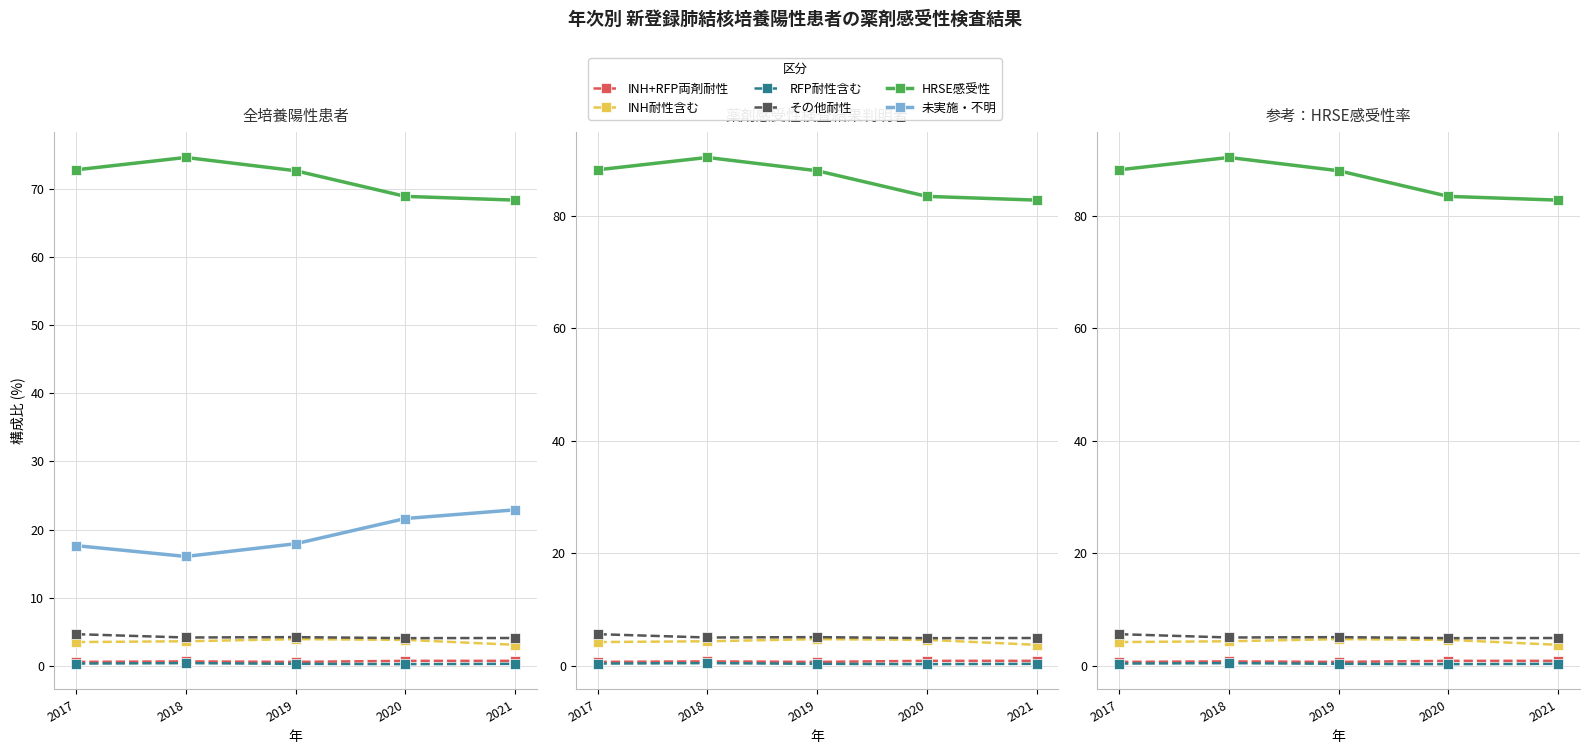

Reading left to right, what are all the values shown in this chart?

INH+RFP両剤耐性: 0.7	0.7	0.7	0.8	0.8
INH耐性含む: 4.2	4.3	4.7	4.6	3.7
RFP耐性含む: 0.4	0.4	0.3	0.3	0.3
その他耐性: 5.6	5.0	5.1	4.9	4.9
HRSE感受性: 88.2	90.4	88.0	83.5	82.8
未実施・不明: 17.6	16.0	17.9	21.6	22.9